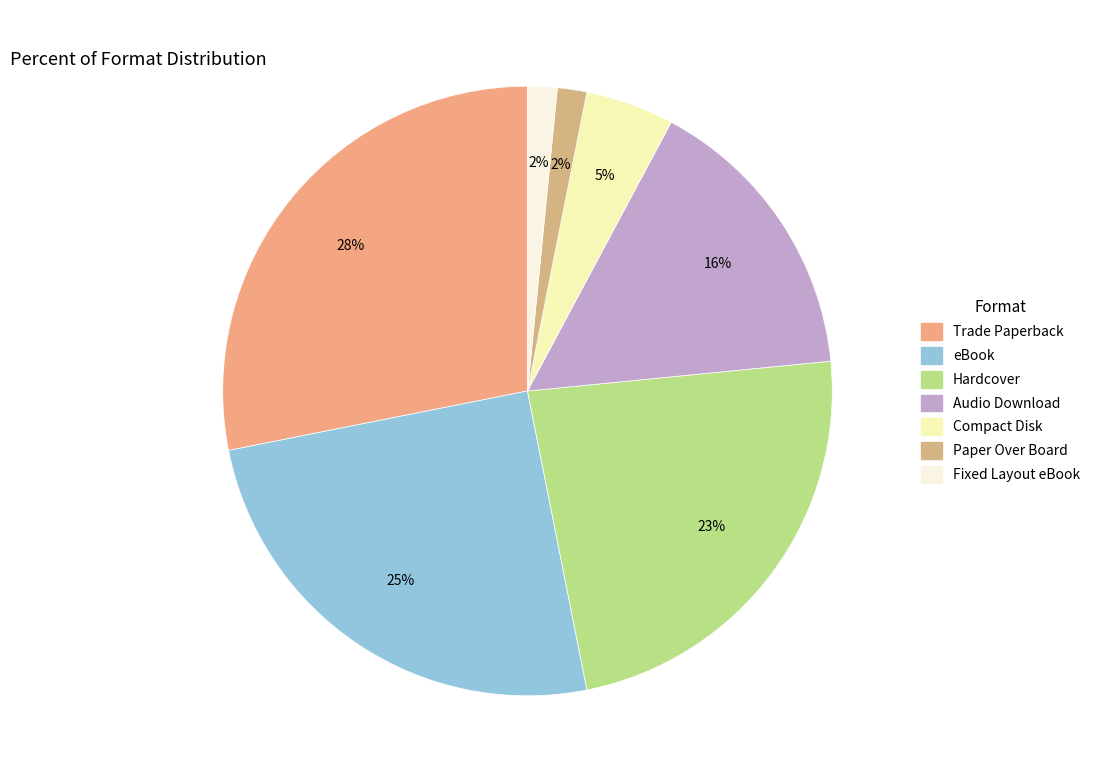

Count the number of slices in the pie.

7